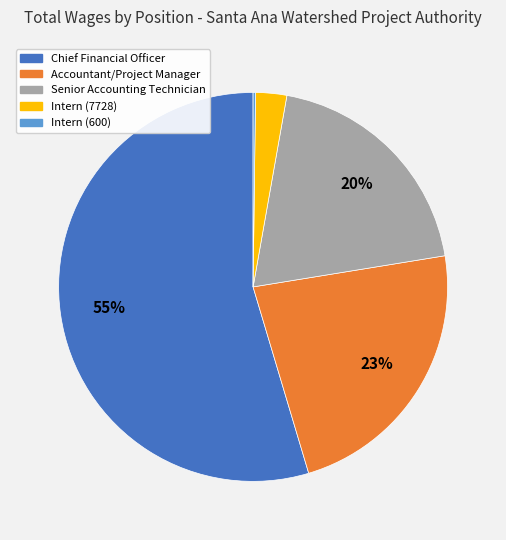

To the nearest percent, what is the difference between the Senior Accounting Technician and Accountant/Project Manager slice percentages?

3%